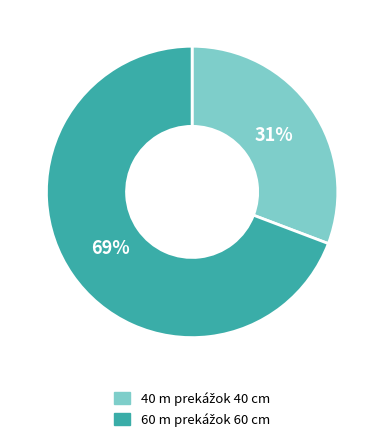

Count the number of slices in the pie.

2